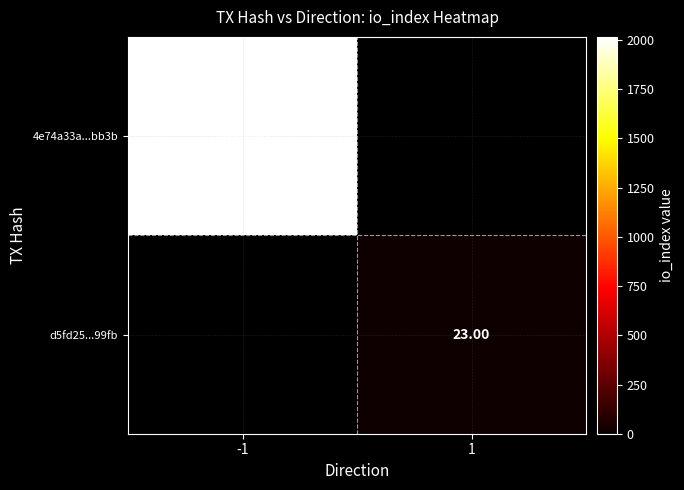

Rank the categories by d5fd25...99fb value from lowest to highest.

-1, 1